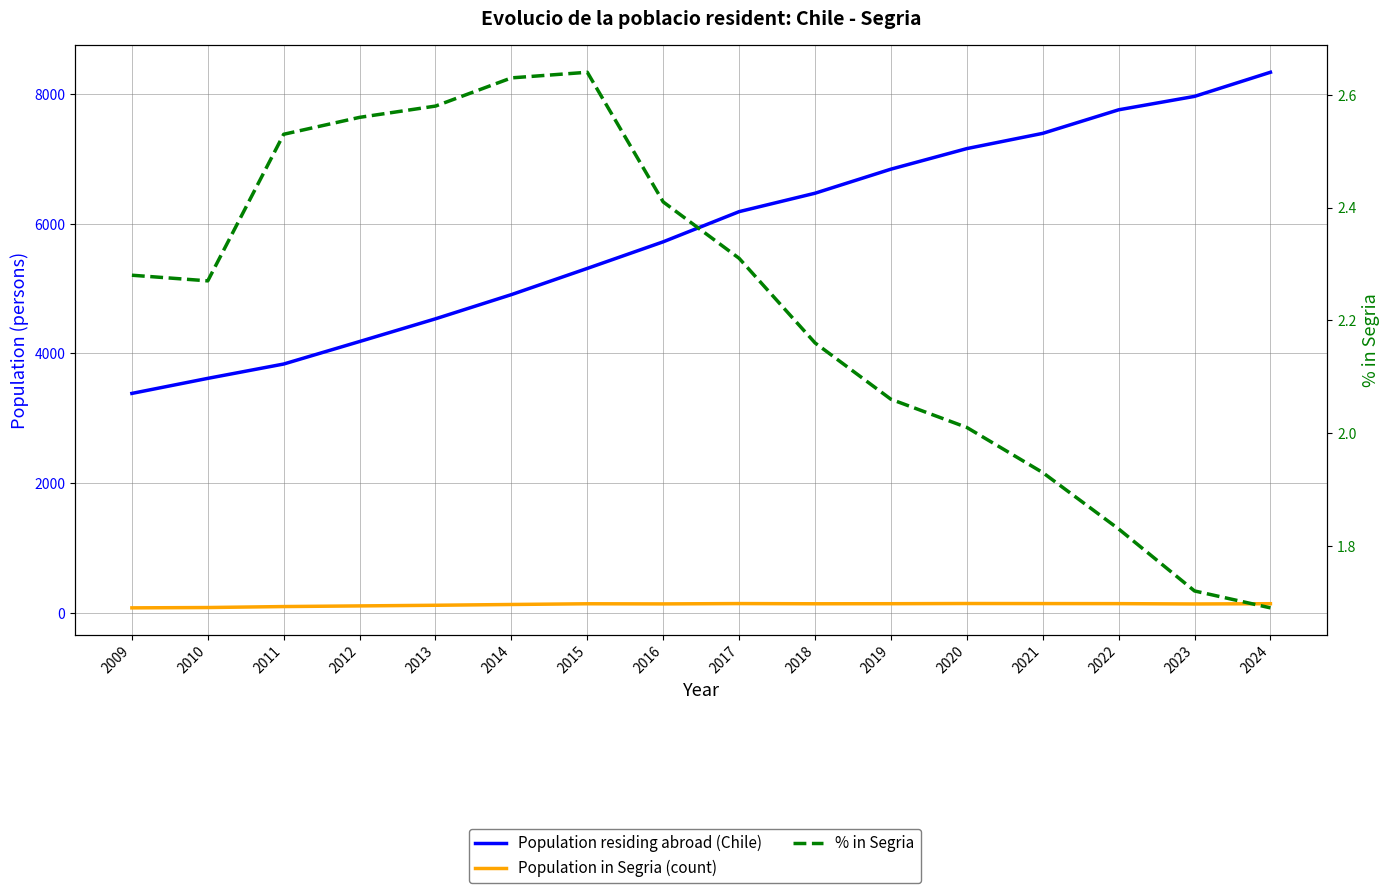

What is the minimum value shown in the chart?

1.7